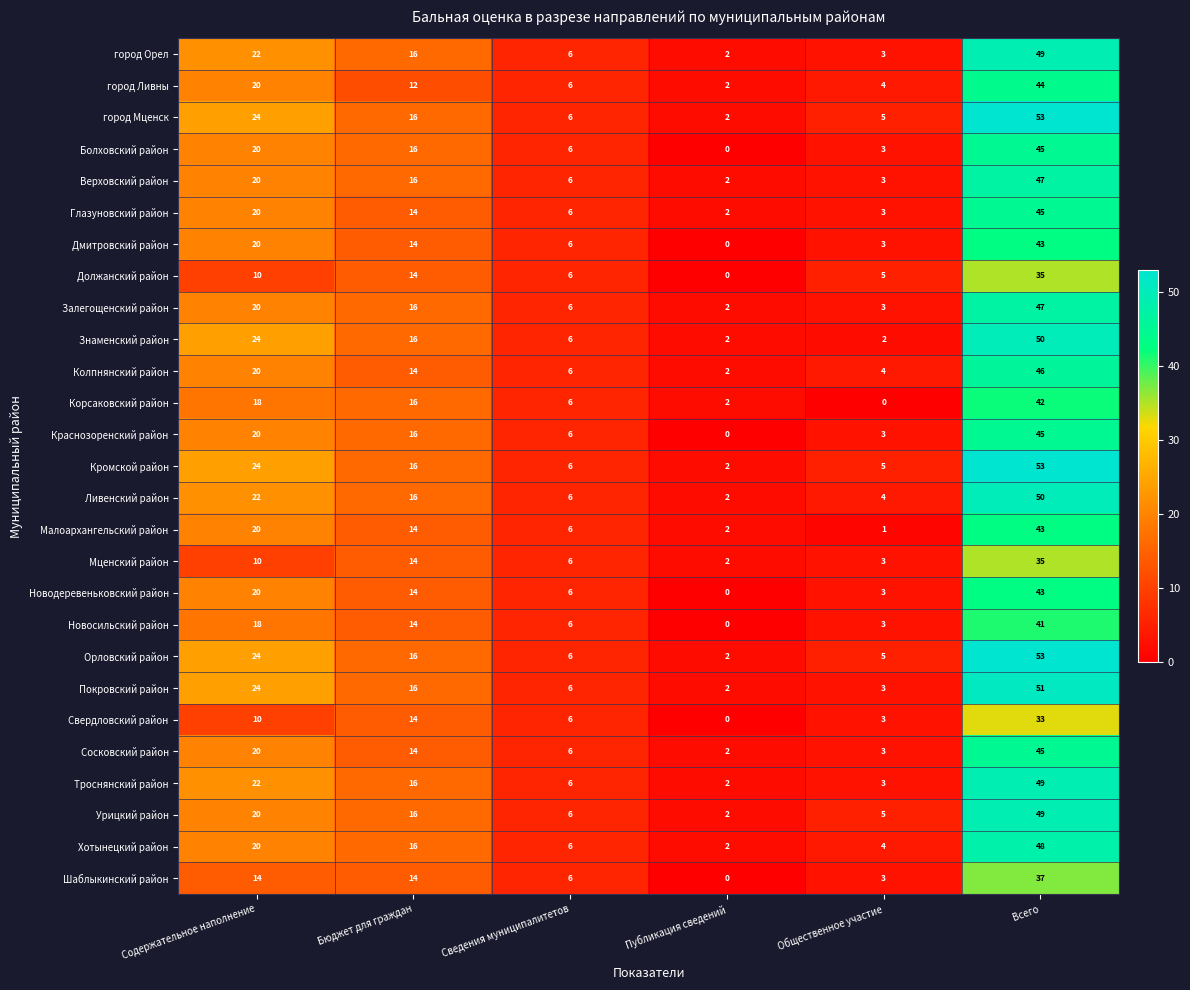

Where does the Дмитровский район series first go above 14?

Содержательное наполнение